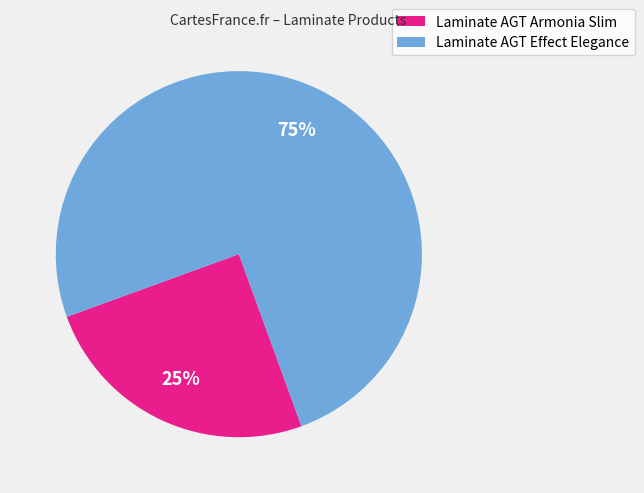

Rank the categories by value from highest to lowest.

Laminate AGT Effect Elegance, Laminate AGT Armonia Slim